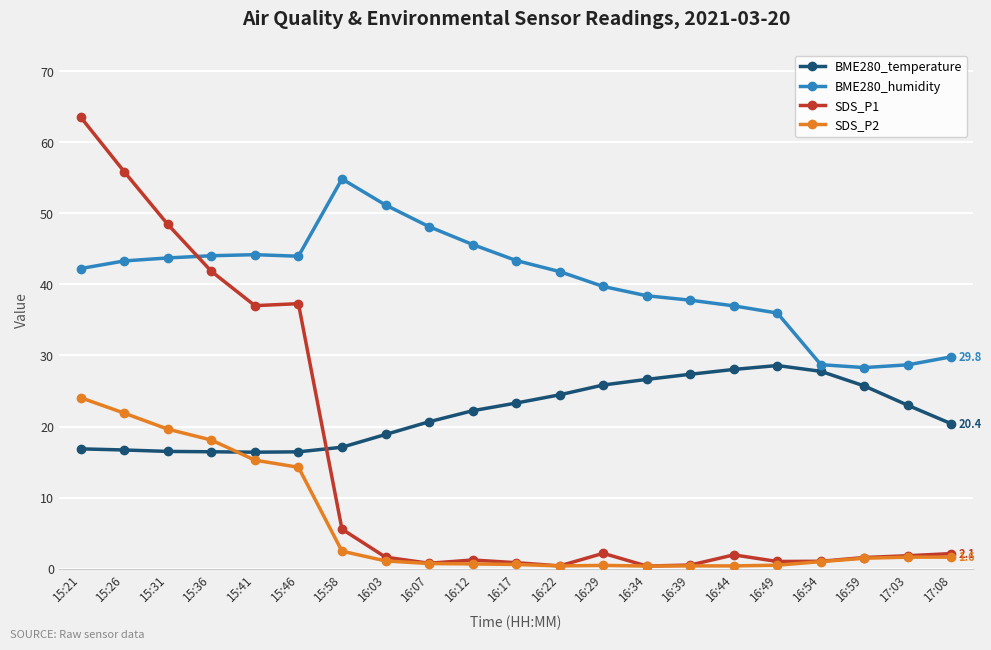

At 15:36, list the series in order from smallest to largest.

BME280_temperature, SDS_P2, SDS_P1, BME280_humidity